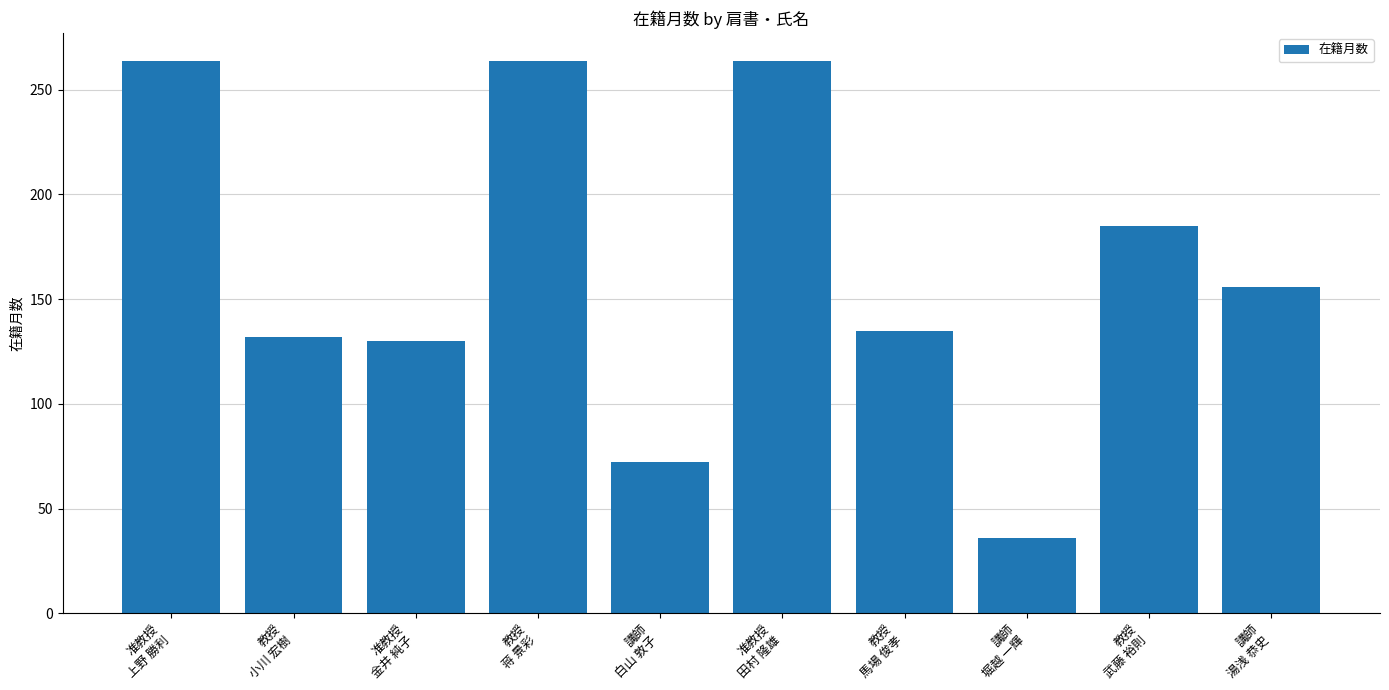

The chart shows a value of 105 at 教授
武藤 裕則. True or false?

False